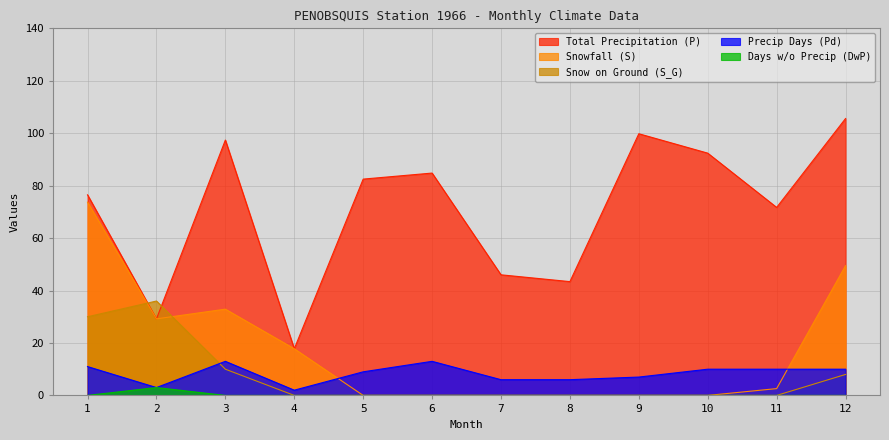

True or false: DwP and Pd intersect in this chart.

False